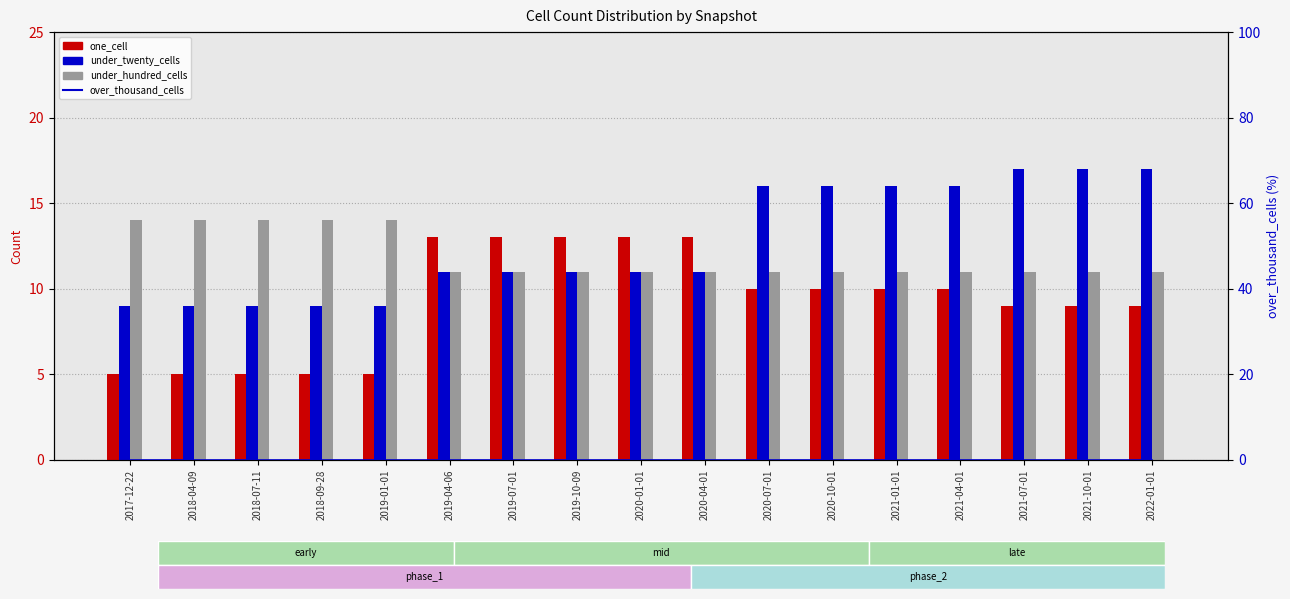

Reading left to right, transcribe all the data shown in this chart.

one_cell: 2017-12-22=5	2018-04-09=5	2018-07-11=5	2018-09-28=5	2019-01-01=5	2019-04-06=13	2019-07-01=13	2019-10-09=13	2020-01-01=13	2020-04-01=13	2020-07-01=10	2020-10-01=10	2021-01-01=10	2021-04-01=10	2021-07-01=9	2021-10-01=9	2022-01-01=9
under_twenty_cells: 2017-12-22=9	2018-04-09=9	2018-07-11=9	2018-09-28=9	2019-01-01=9	2019-04-06=11	2019-07-01=11	2019-10-09=11	2020-01-01=11	2020-04-01=11	2020-07-01=16	2020-10-01=16	2021-01-01=16	2021-04-01=16	2021-07-01=17	2021-10-01=17	2022-01-01=17
under_hundred_cells: 2017-12-22=14	2018-04-09=14	2018-07-11=14	2018-09-28=14	2019-01-01=14	2019-04-06=11	2019-07-01=11	2019-10-09=11	2020-01-01=11	2020-04-01=11	2020-07-01=11	2020-10-01=11	2021-01-01=11	2021-04-01=11	2021-07-01=11	2021-10-01=11	2022-01-01=11
over_thousand_cells: 2017-12-22=0	2018-04-09=0	2018-07-11=0	2018-09-28=0	2019-01-01=0	2019-04-06=0	2019-07-01=0	2019-10-09=0	2020-01-01=0	2020-04-01=0	2020-07-01=0	2020-10-01=0	2021-01-01=0	2021-04-01=0	2021-07-01=0	2021-10-01=0	2022-01-01=0
over_thousand_cells (right): 2017-12-22=0	2018-04-09=0	2018-07-11=0	2018-09-28=0	2019-01-01=0	2019-04-06=0	2019-07-01=0	2019-10-09=0	2020-01-01=0	2020-04-01=0	2020-07-01=0	2020-10-01=0	2021-01-01=0	2021-04-01=0	2021-07-01=0	2021-10-01=0	2022-01-01=0